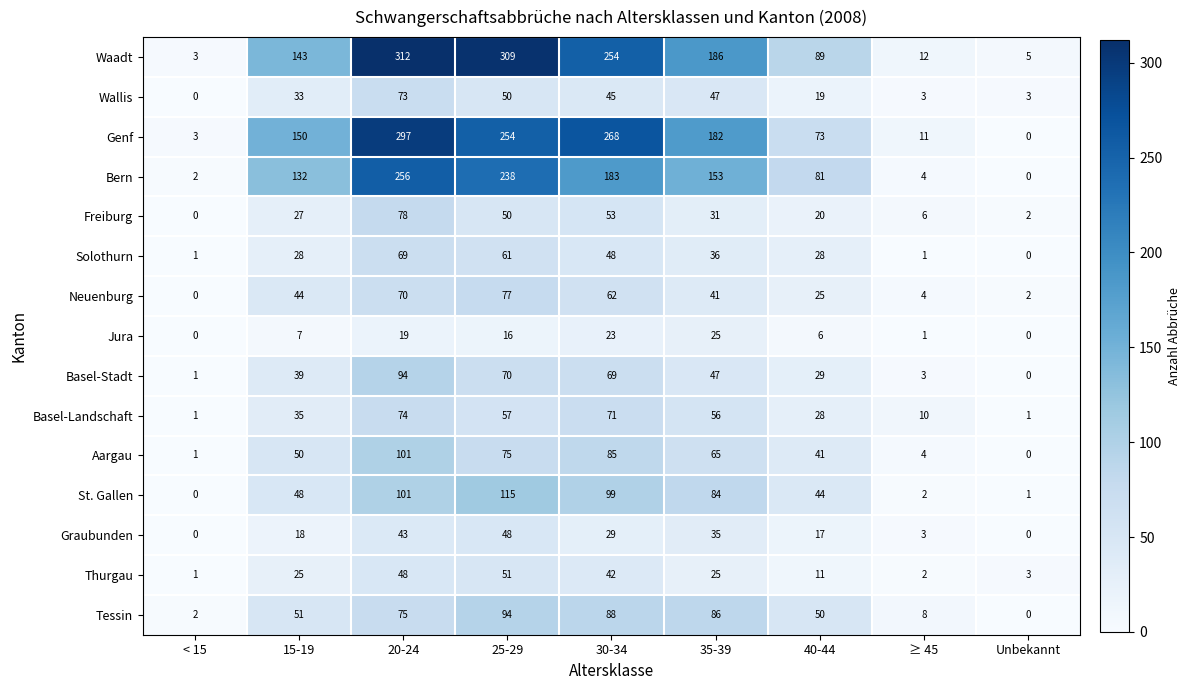

What is the difference between the Graubunden values at 30-34 and 15-19?

11